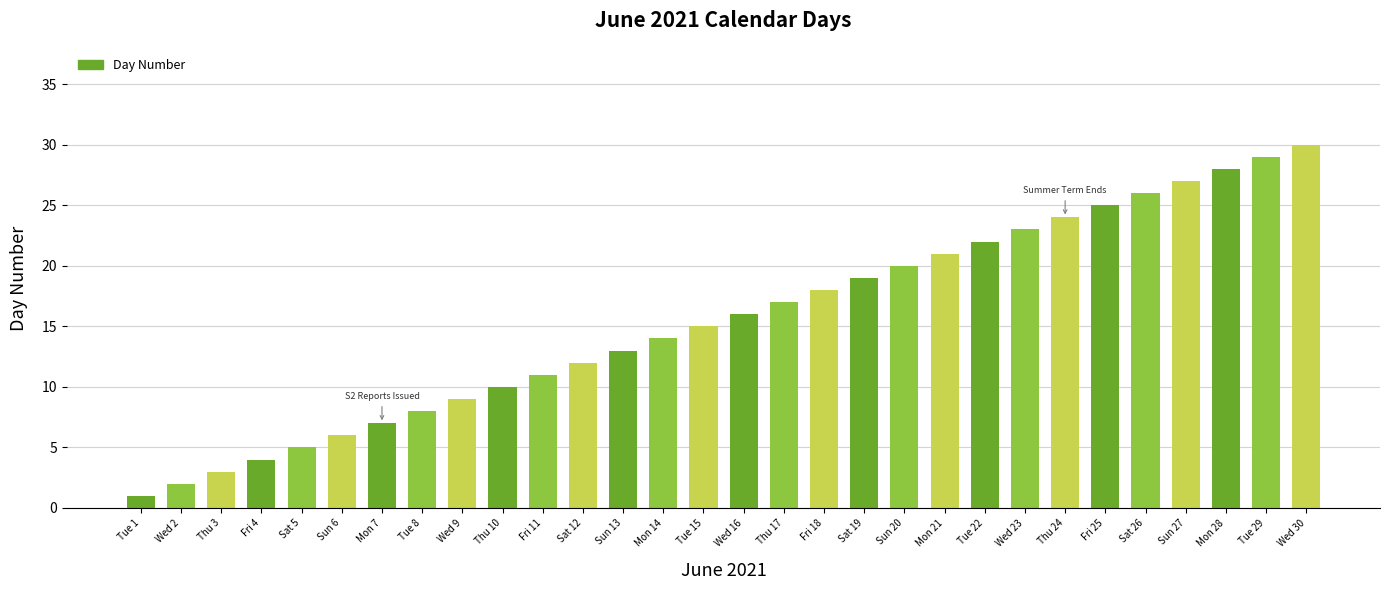

Rank the categories by value from lowest to highest.

Tue 1, Wed 2, Thu 3, Fri 4, Sat 5, Sun 6, Mon 7, Tue 8, Wed 9, Thu 10, Fri 11, Sat 12, Sun 13, Mon 14, Tue 15, Wed 16, Thu 17, Fri 18, Sat 19, Sun 20, Mon 21, Tue 22, Wed 23, Thu 24, Fri 25, Sat 26, Sun 27, Mon 28, Tue 29, Wed 30